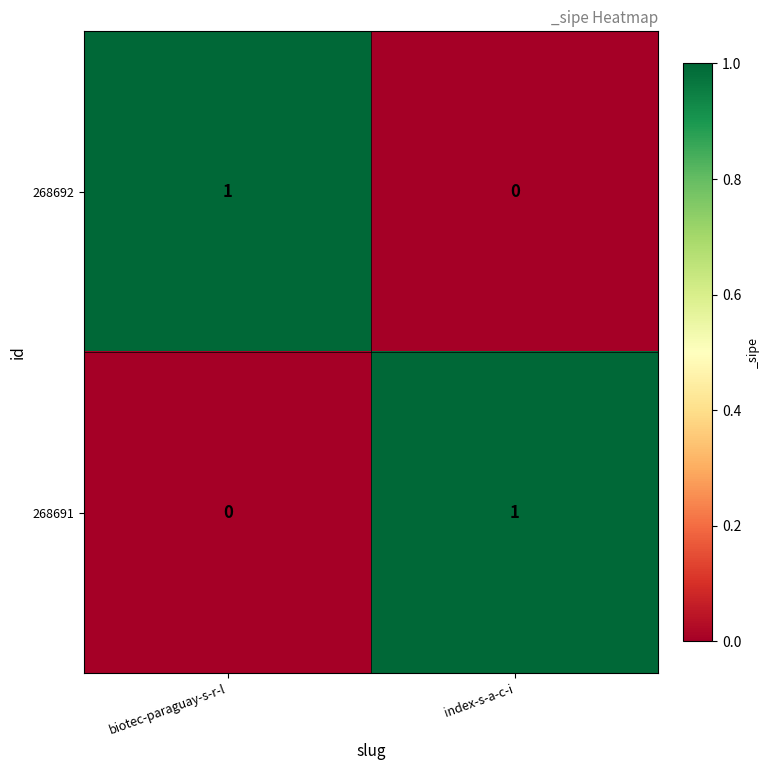

Is it true that 268692 equals 0 at index-s-a-c-i?

True